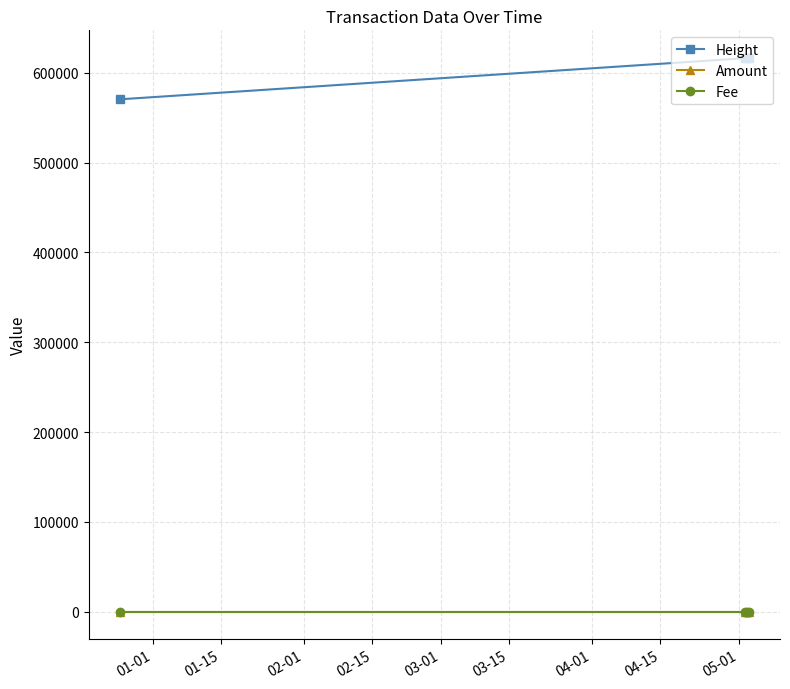

Which series has the widest spread of values?

Height